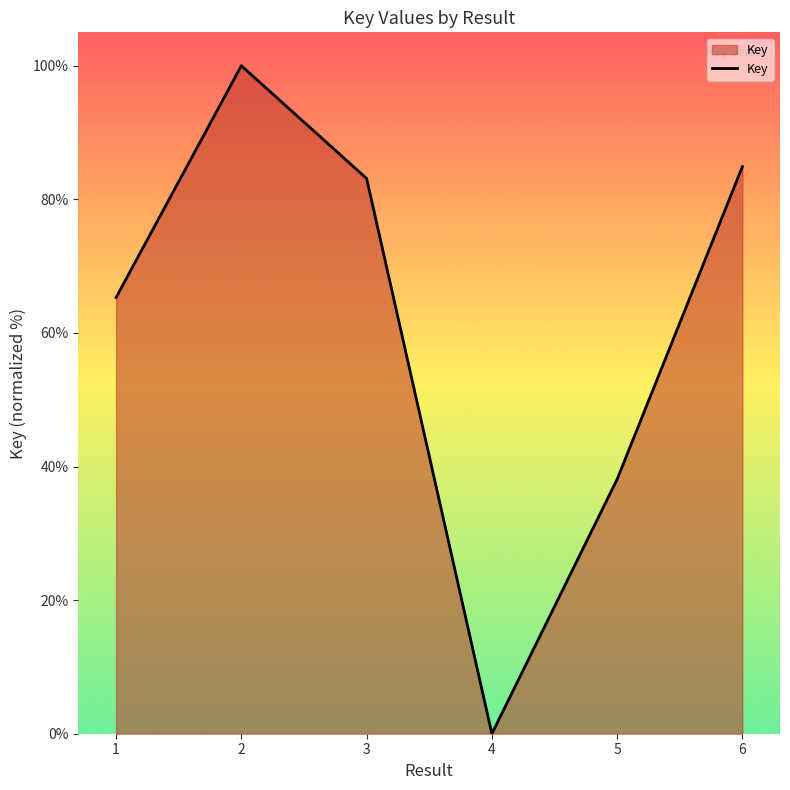

What is the change in value from 2 to 6?

-15.1